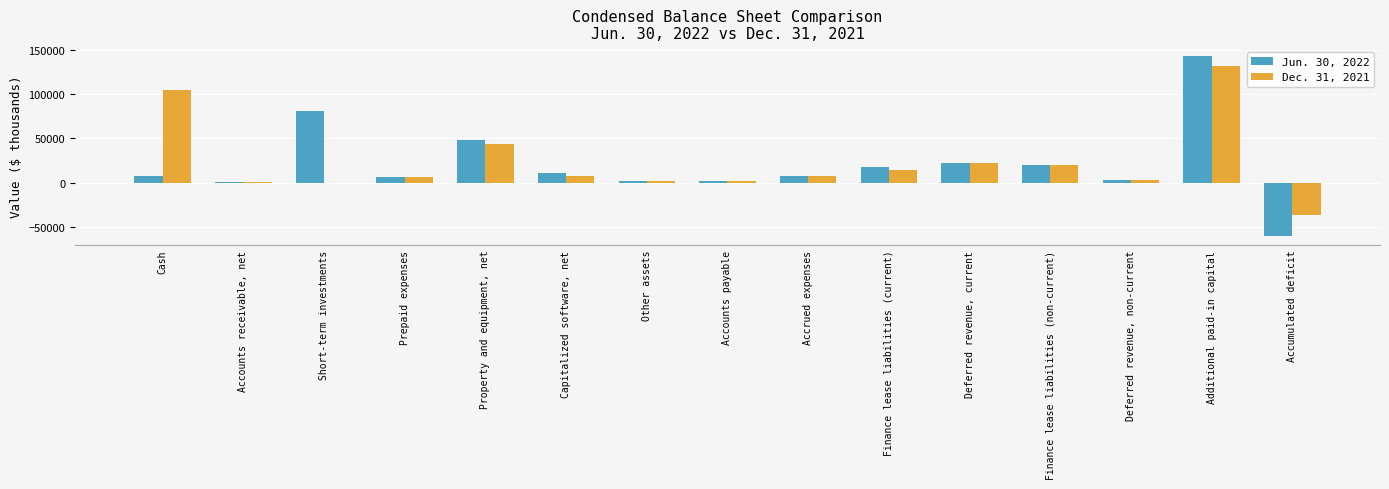

What is the total value across all series at Cash?

112080